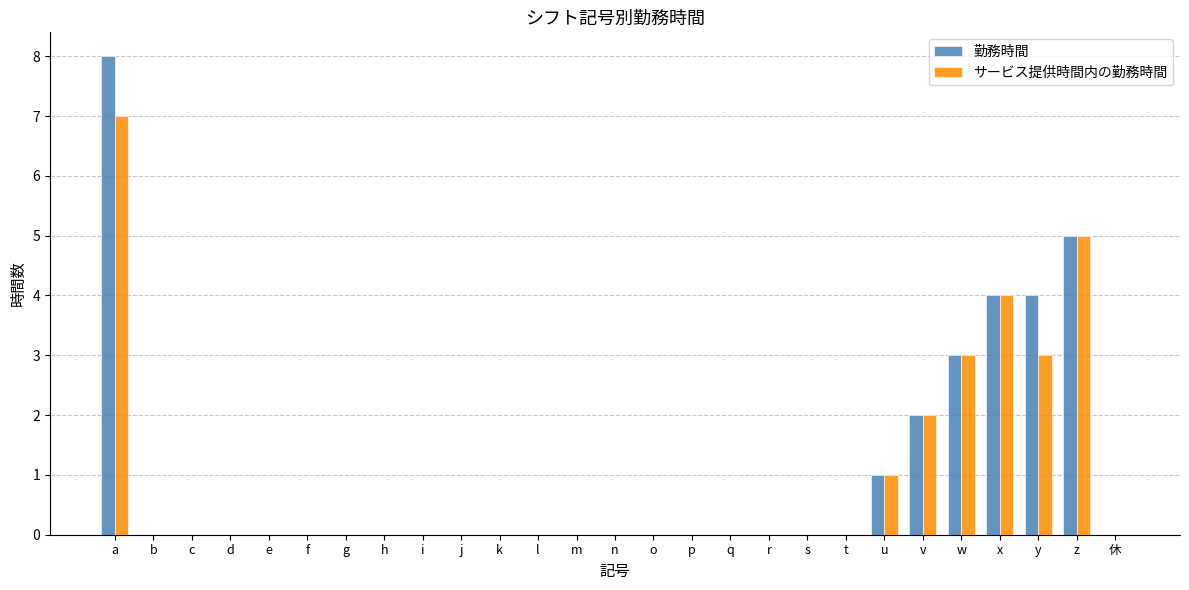

How many 勤務時間 values are between 0 and 1?

21